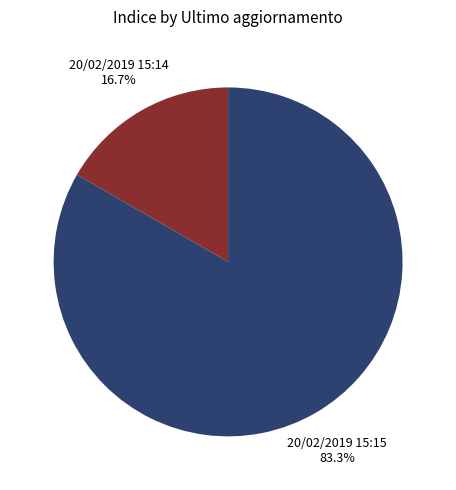

Does any single category account for the majority?

Yes